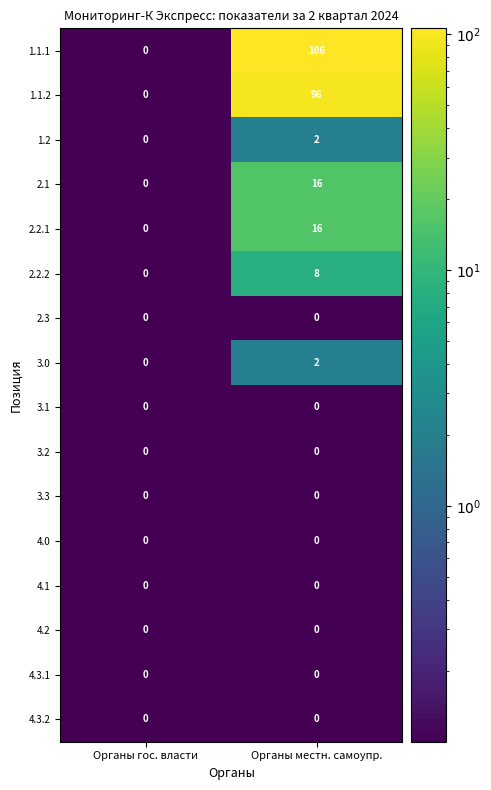

Count the number of categories in the chart.

2